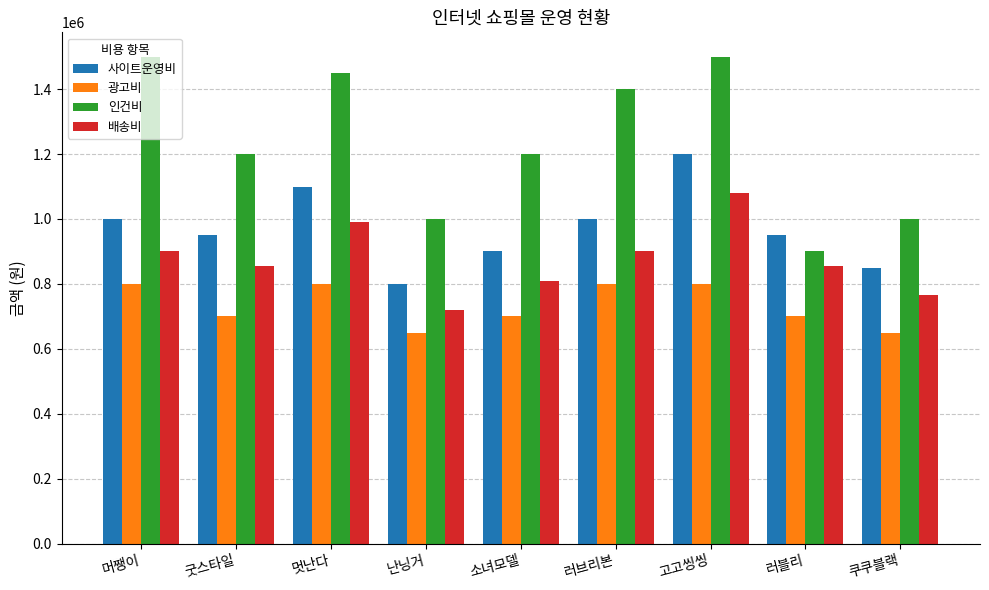

What is the label of the 9th bar from the right?

머쨍이